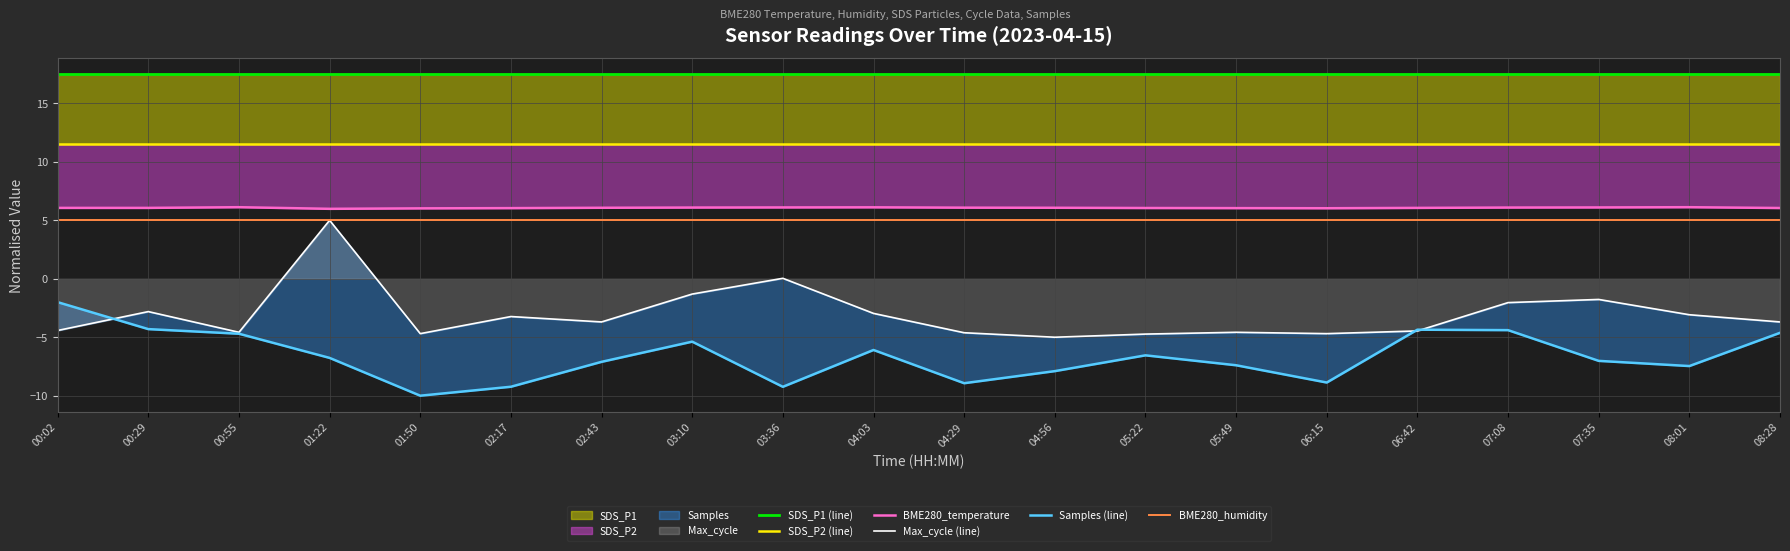

Rank the series at 05:49 from lowest to highest value.

Samples (line), Max_cycle (line), BME280_humidity, BME280_temperature, SDS_P2 (line), SDS_P1 (line)